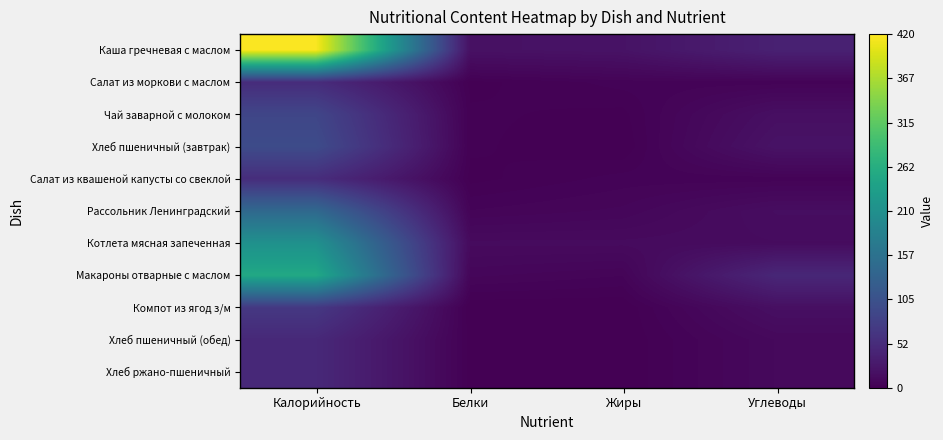

Rank the series by their maximum value, from highest to lowest.

Каша гречневая с маслом, Макароны отварные с маслом, Котлета мясная запеченная, Рассольник Ленинградский, Хлеб пшеничный (завтрак), Чай заварной с молоком, Компот из ягод з/м, Салат из квашеной капусты со свеклой, Салат из моркови с маслом, Хлеб пшеничный (обед), Хлеб ржано-пшеничный